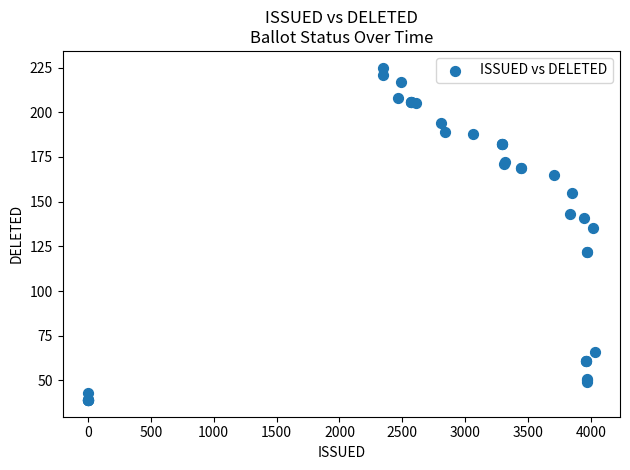

What Y value in the scatter plot is closest to 132?

135